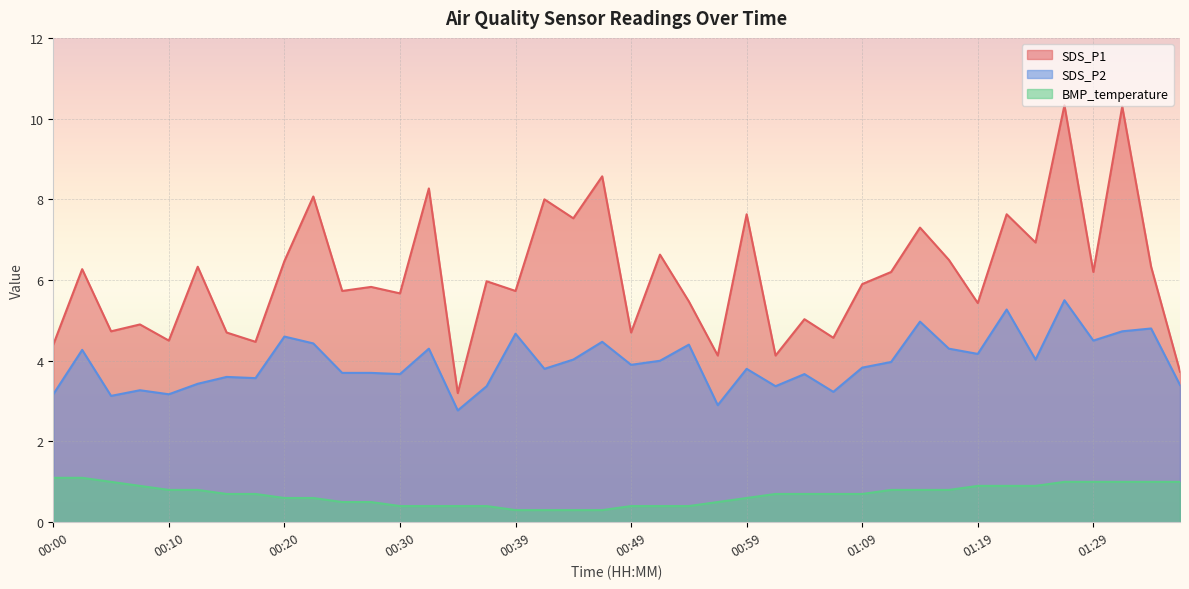

True or false: SDS_P2 has a value of 3.4 at 01:02.

True